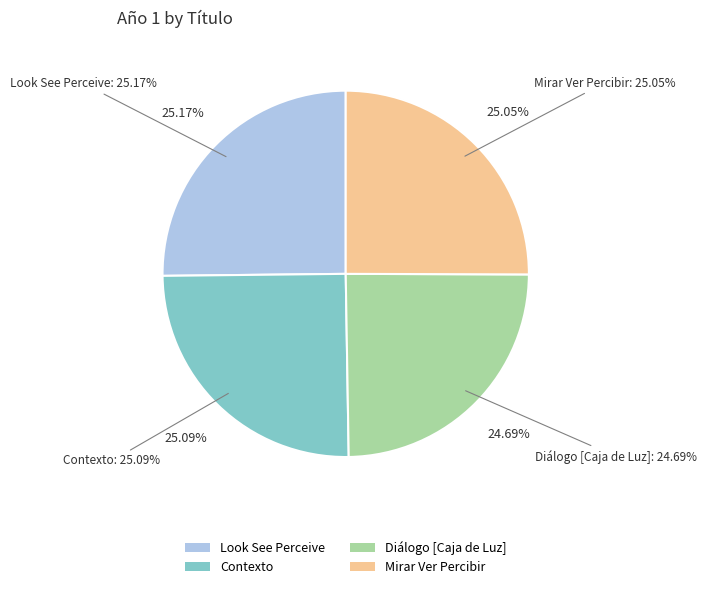

Which slice is the smallest?

Diálogo [Caja de Luz]